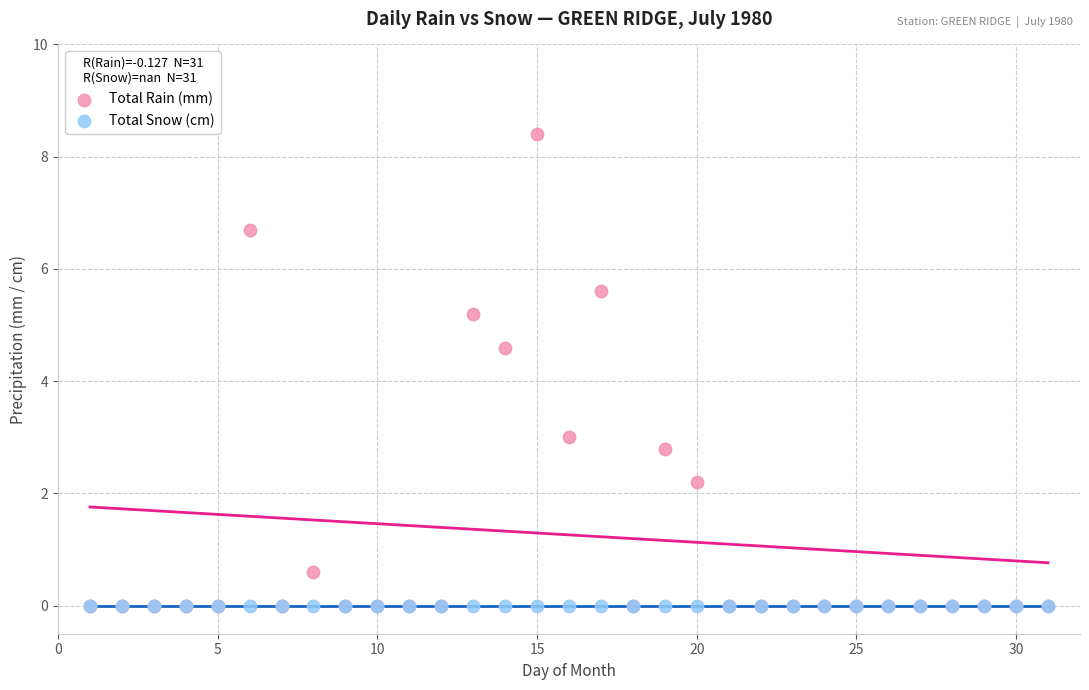

Across all series, what Y value is closest to 4?

4.6